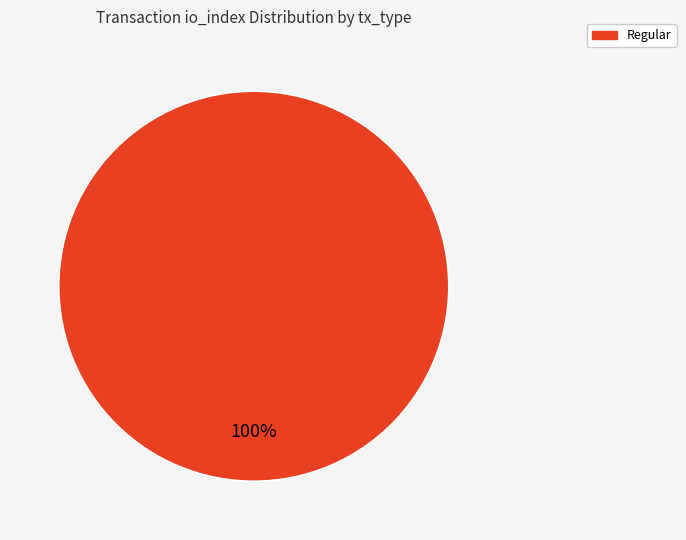

How many slices are in this pie chart?

1